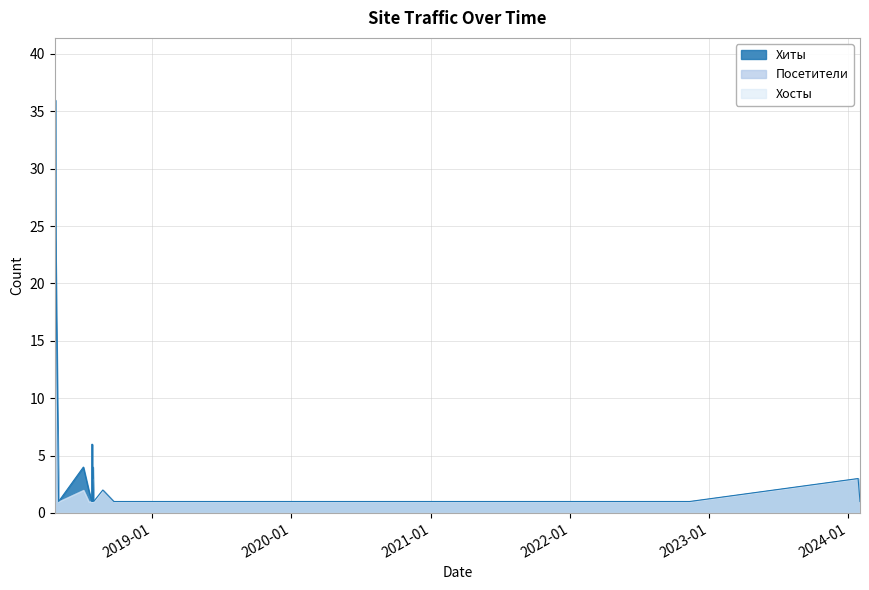

At which category is the sum across all series the highest?

2018-04-21